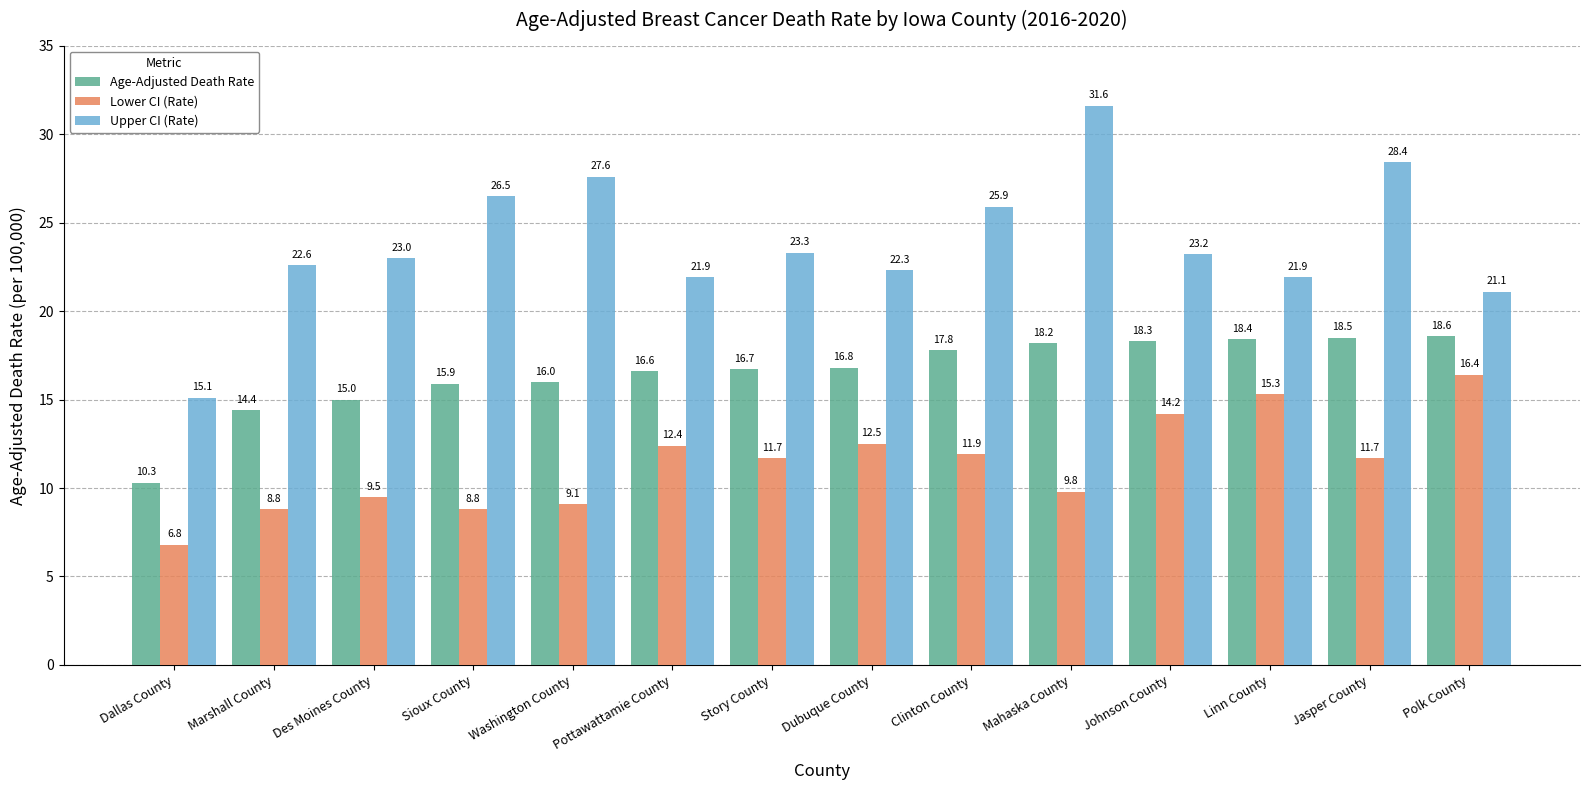

At which label is Age-Adjusted Death Rate closest to 14?

Marshall County